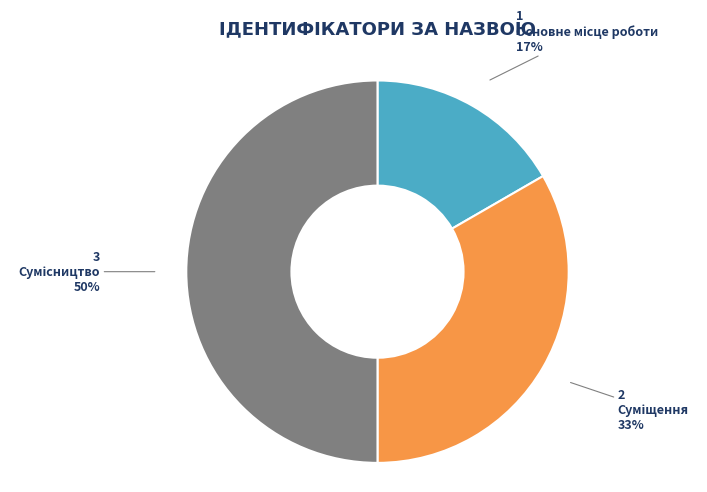

To the nearest percent, what is the difference between the largest and smallest slice percentages?

33%